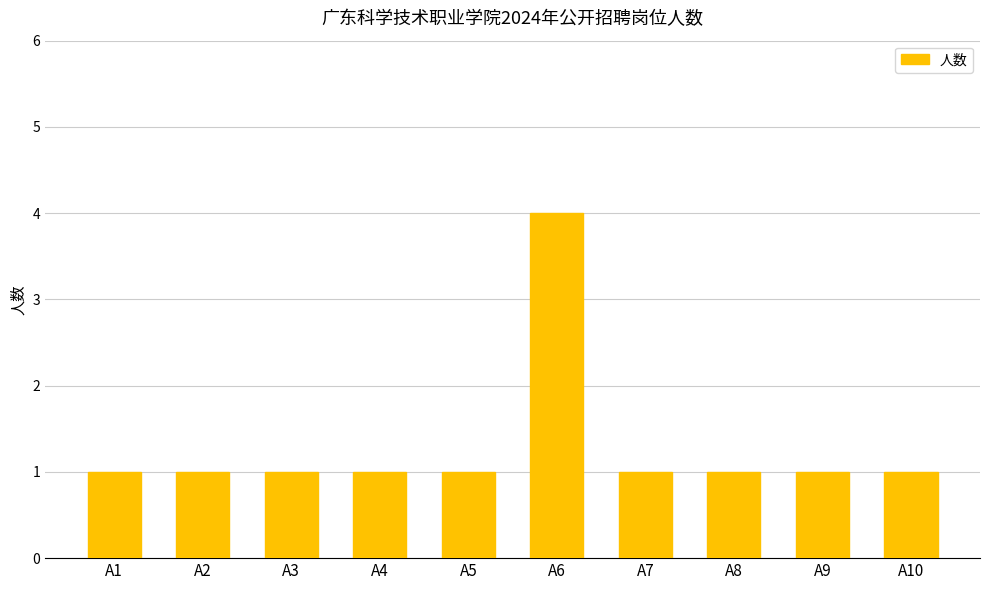

What is the smallest value displayed?

1